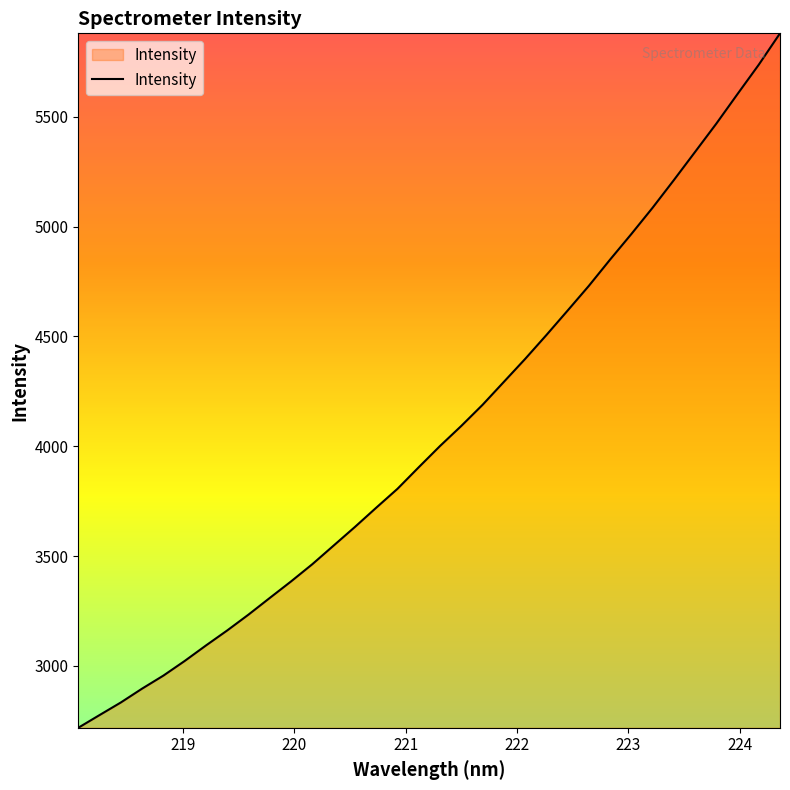

What is the minimum value shown in the chart?

2718.0